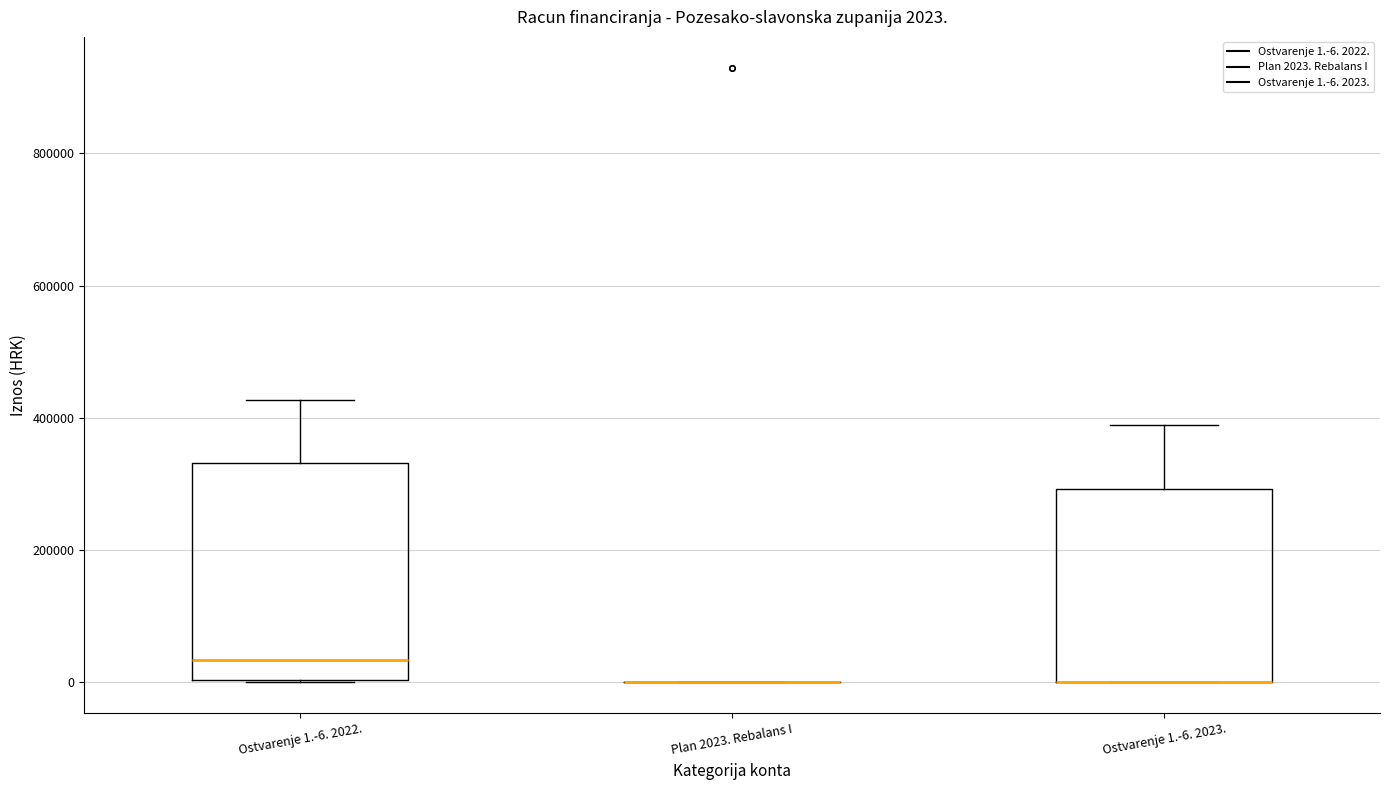

Comparing the boxes themselves (not the whiskers), which one is the tallest?

Ostvarenje 1.-6. 2022.